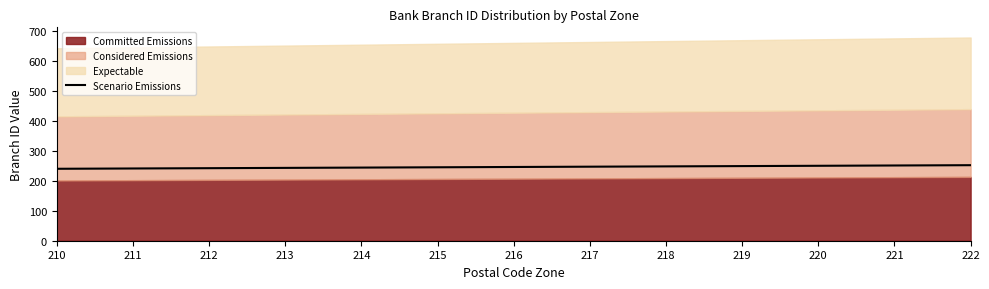

At which label does the data first exceed 246?

217